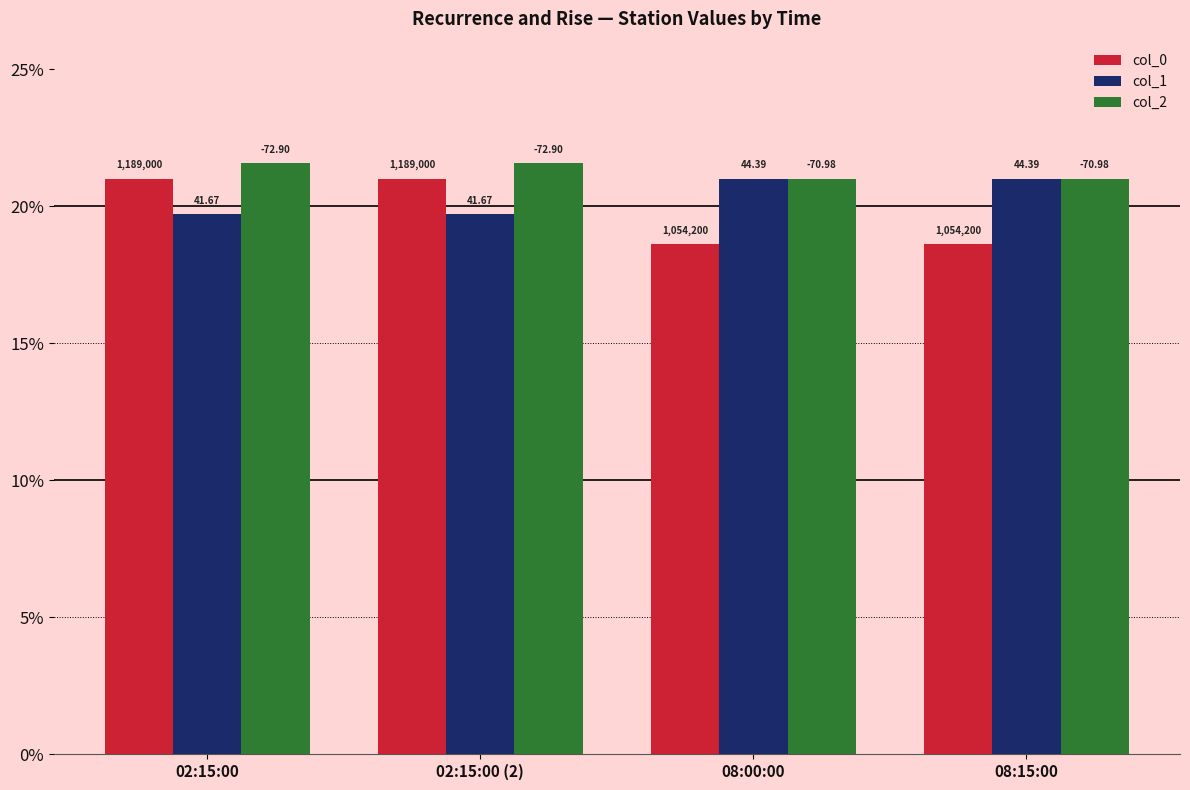

Does the chart contain any negative values?

No